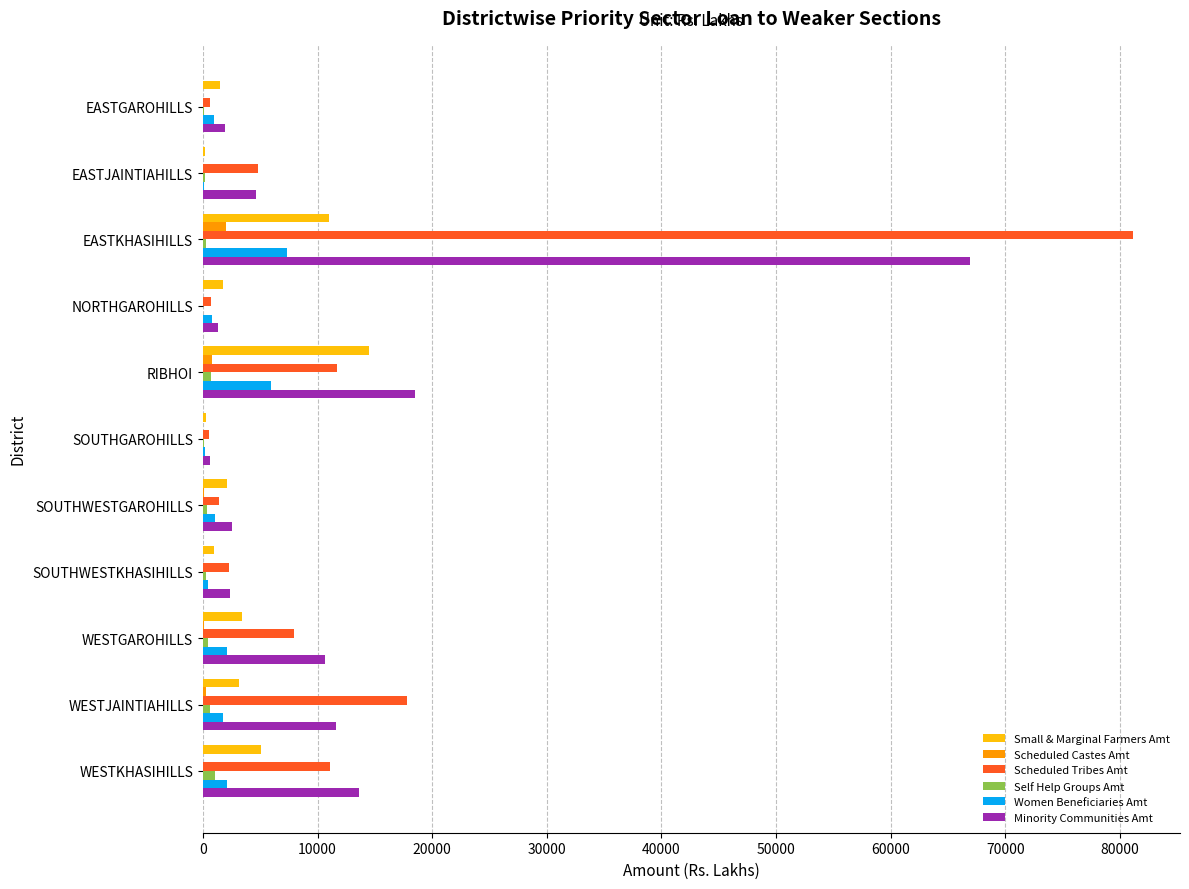

What is the maximum value shown in the chart?

81190.1